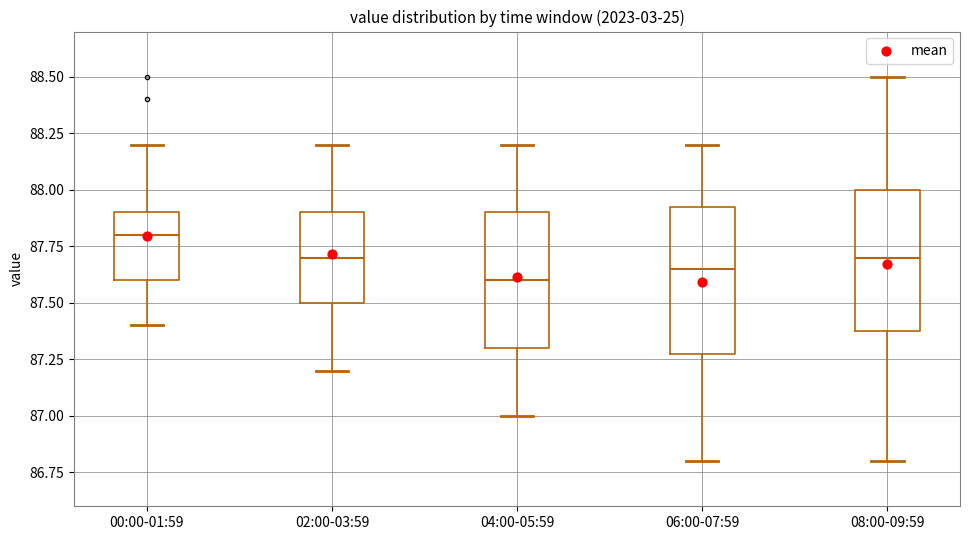

Where does the upper whisker of the box for 00:00-01:59 end on the y-axis? The values are not printed on the chart, so give them approximately, as read against the axis.

88.20